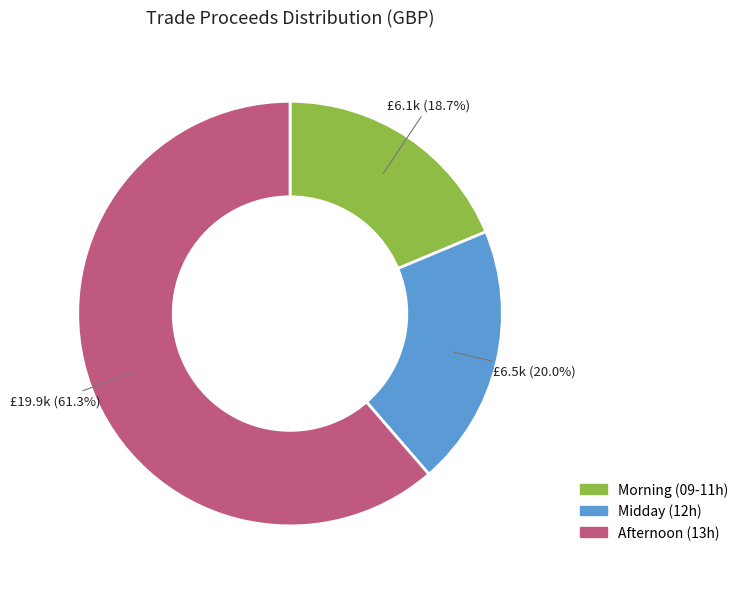

Is there any slice that represents more than half of the pie?

Yes